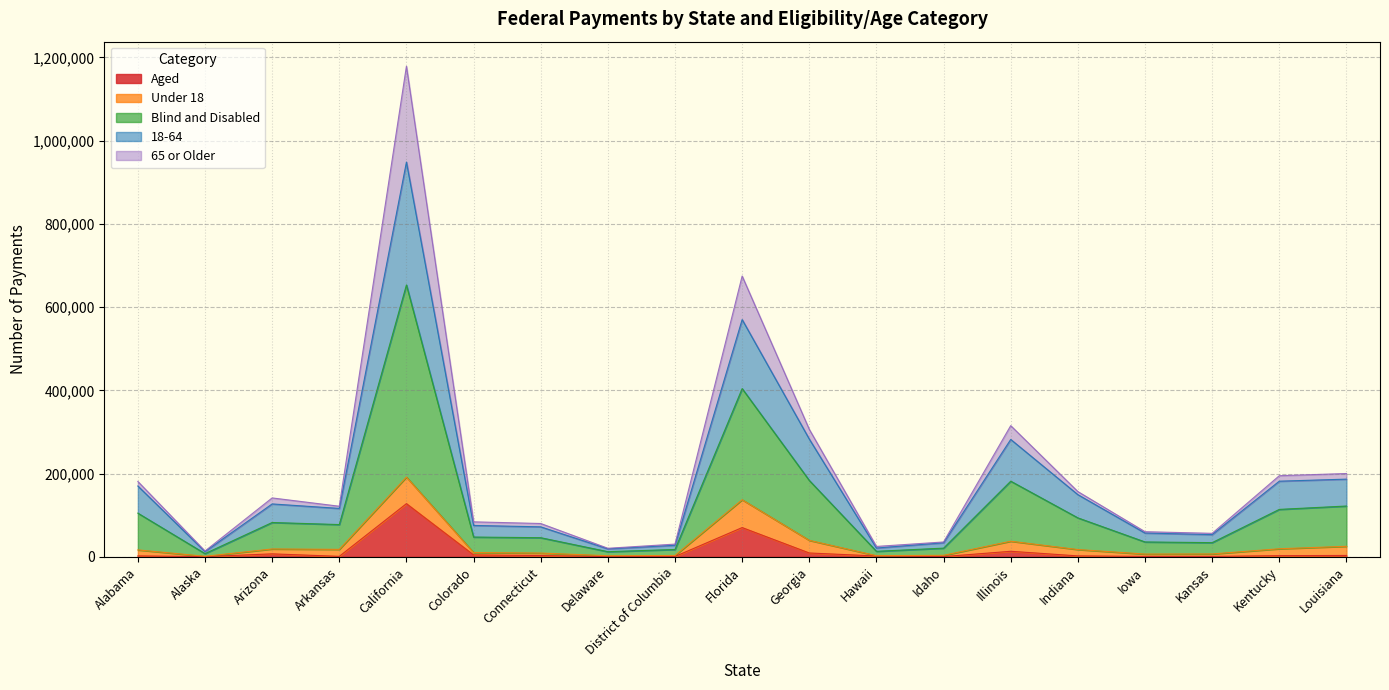

What is the average value of the Aged series?

13435